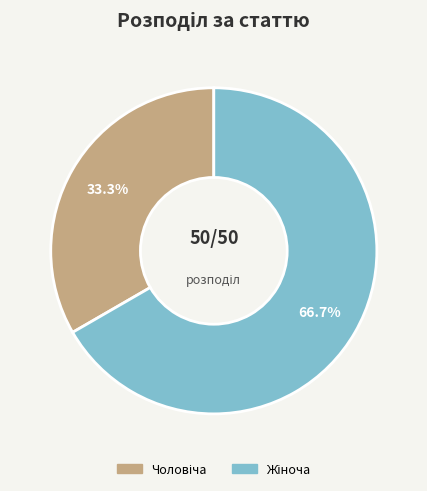

Is there any slice that represents more than half of the pie?

Yes